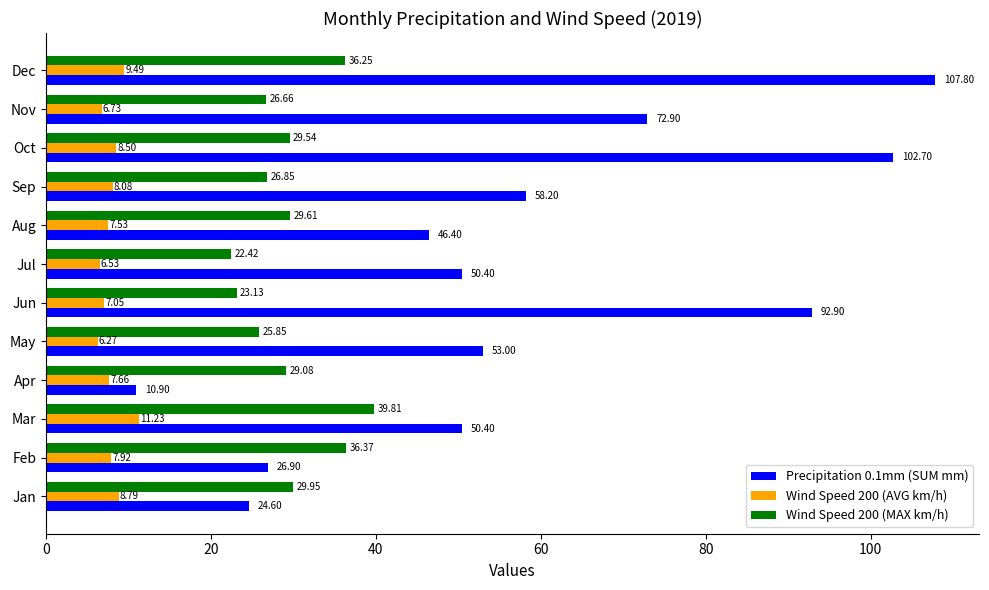

What is the maximum value shown in the chart?

107.8